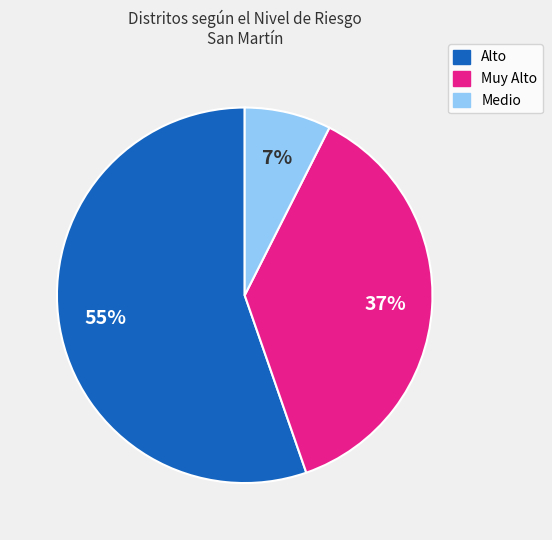

Count the number of slices in the pie.

3